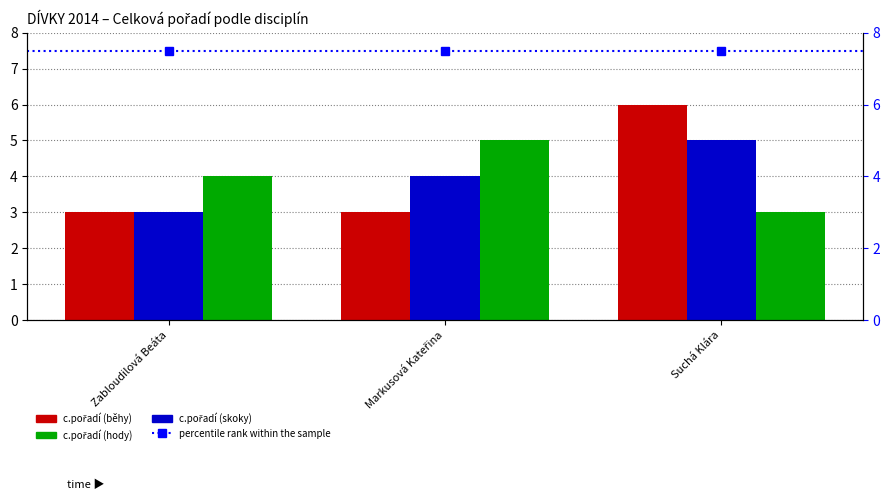

What is the lowest value of the c.pořadí (hody) series?

3